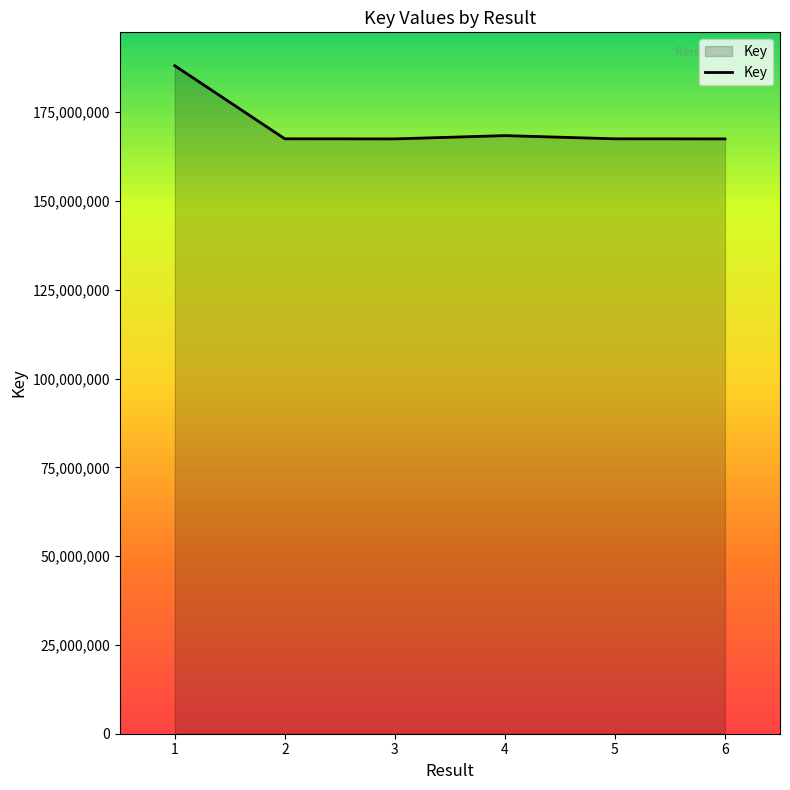

True or false: there are more than 2 points higher than both neighbors.

False